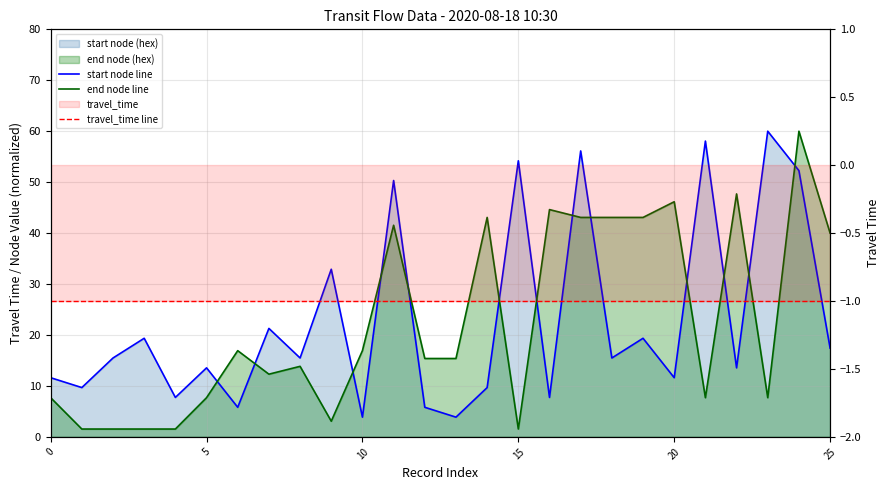

At how many categories does at least one series exceed 14?

22